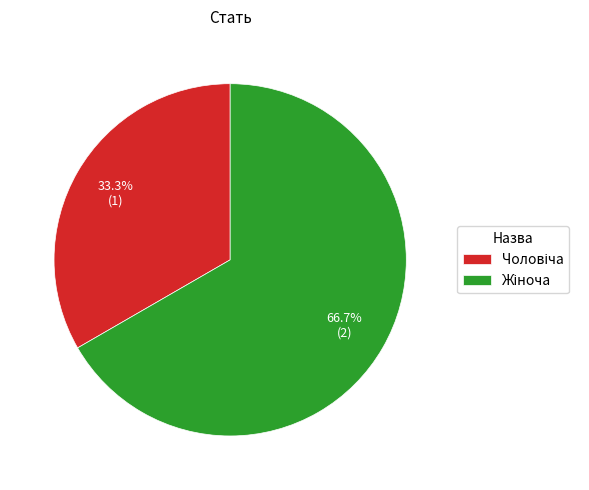

Does any single category account for the majority?

Yes